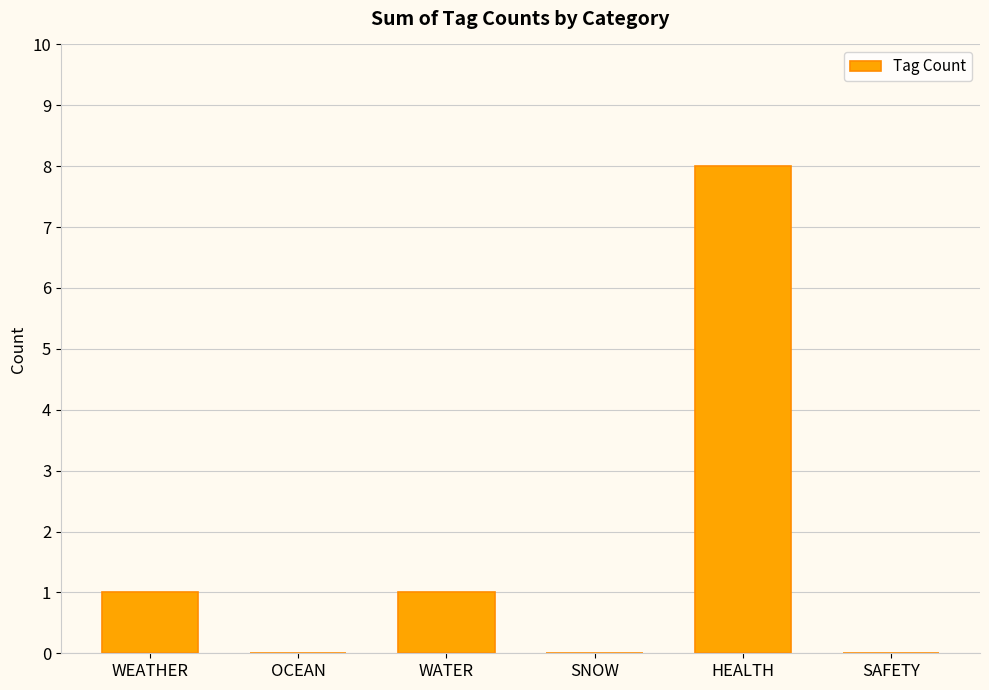

What is the sum of all values?

10